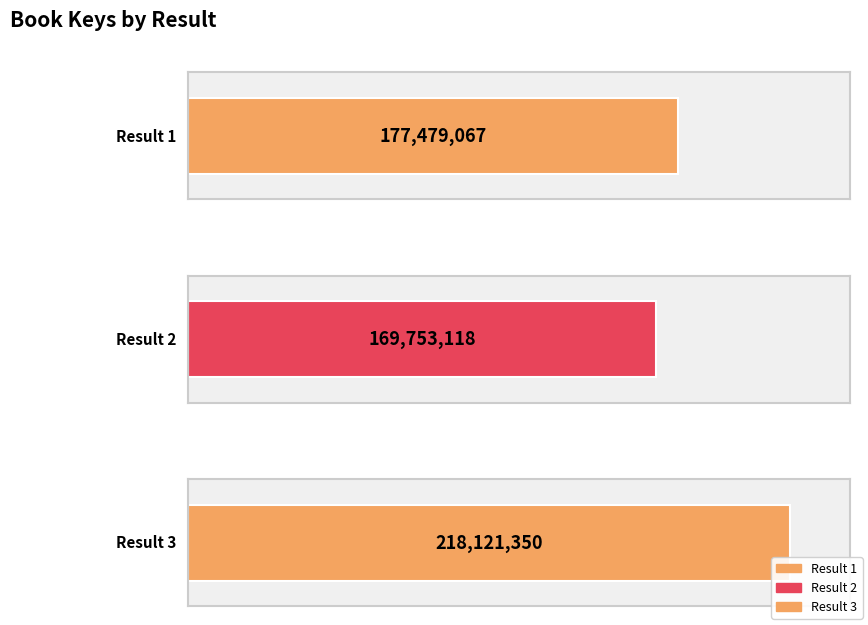

Rank the categories by value from highest to lowest.

Result 3, Result 1, Result 2